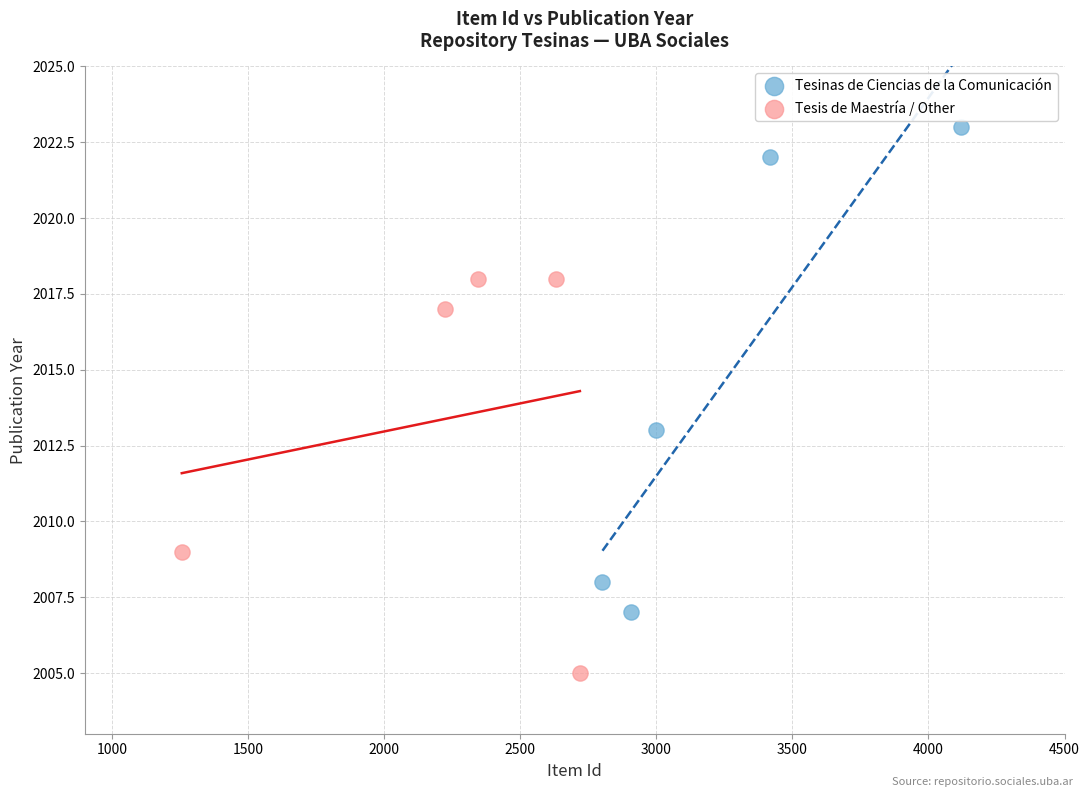

Which series reaches the minimum Y coordinate?

Tesis de Maestría / Other